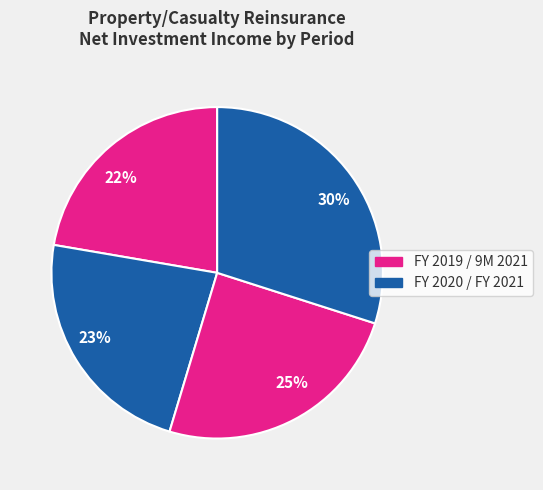

Does any single category account for the majority?

No